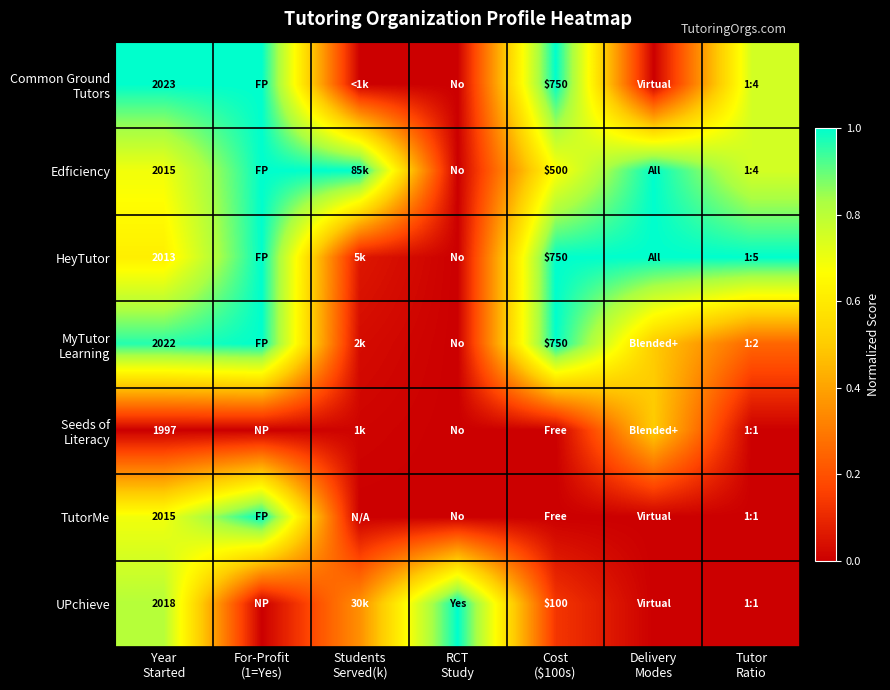

The Edficiency series shows 1.0 at Students Served(k). True or false?

True